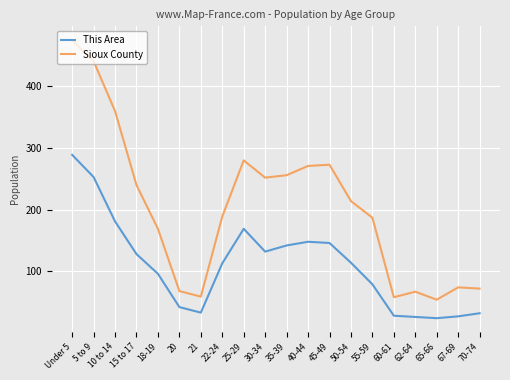

At which category does This Area reach its first local valley?

21